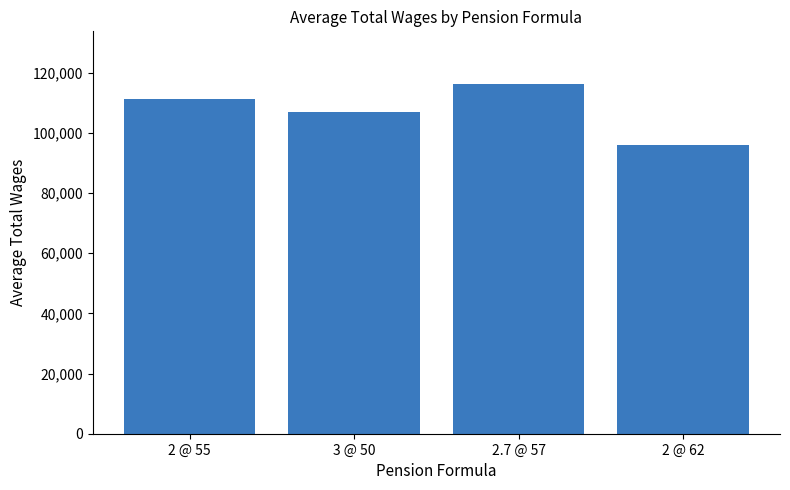

What position from the left is 2 @ 55?

1